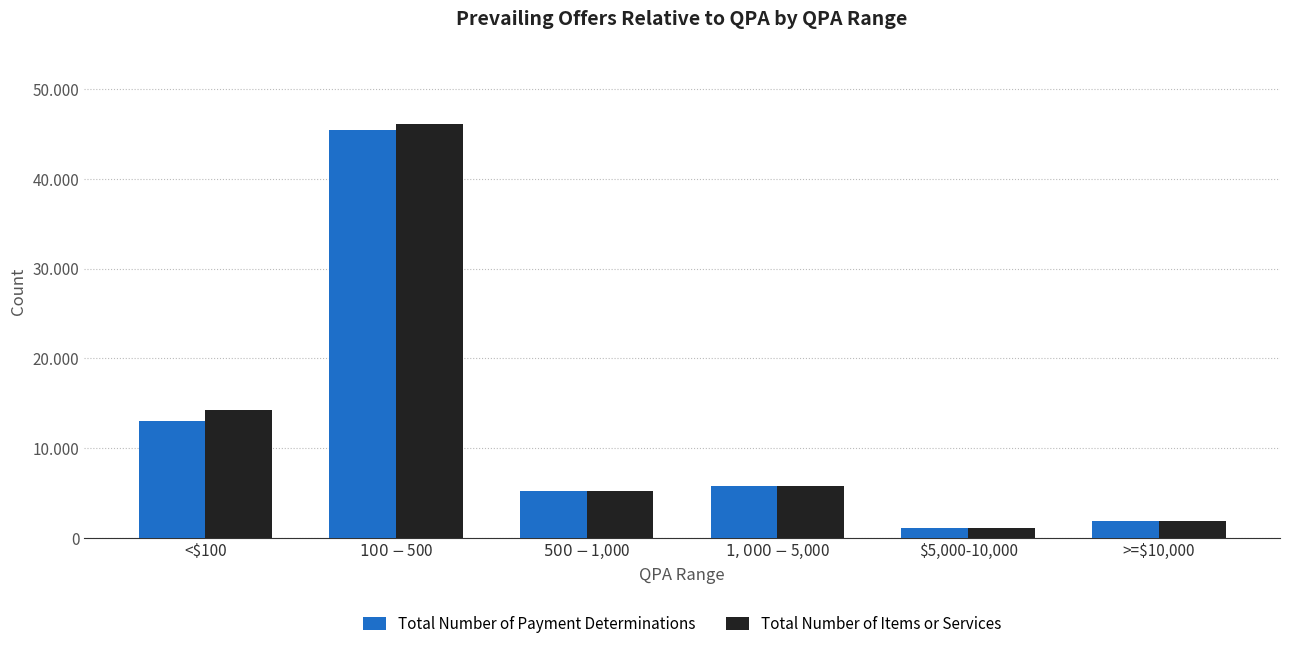

What are all the series names shown in the legend?

Total Number of Payment Determinations, Total Number of Items or Services